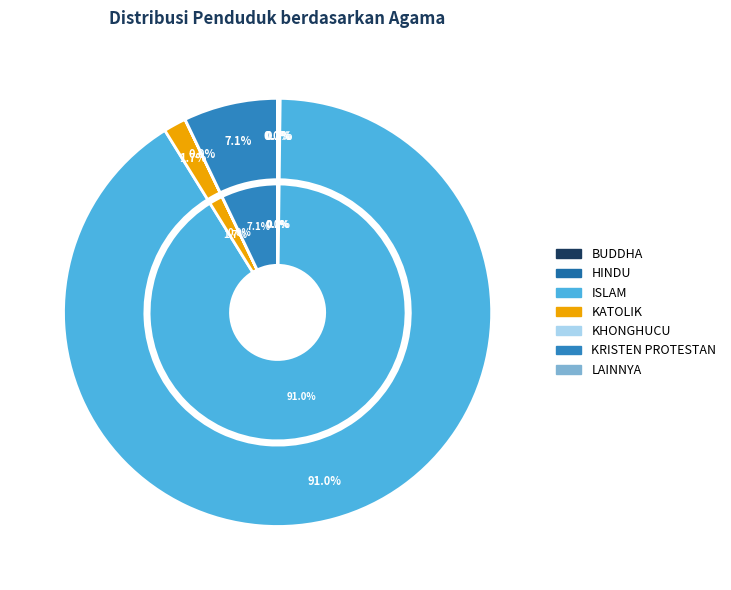

What is the change in value from ISLAM to LAINNYA?

-14236